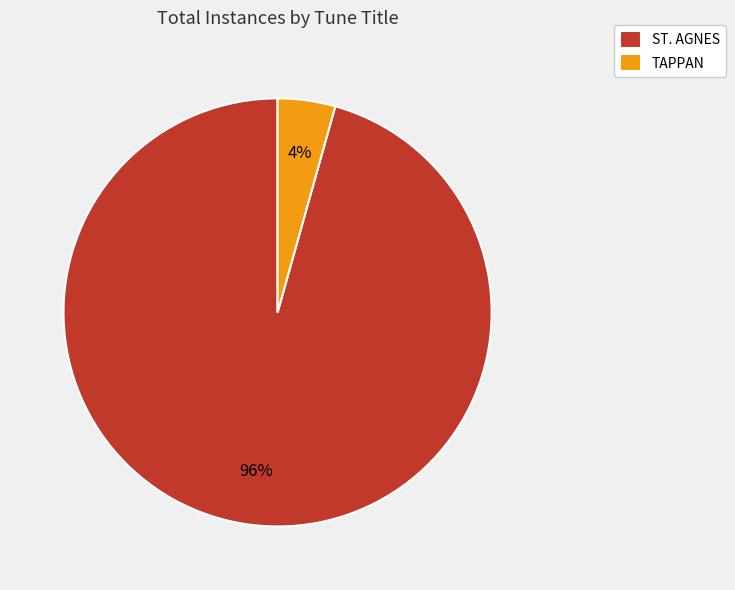

Which has a higher value, ST. AGNES or TAPPAN?

ST. AGNES